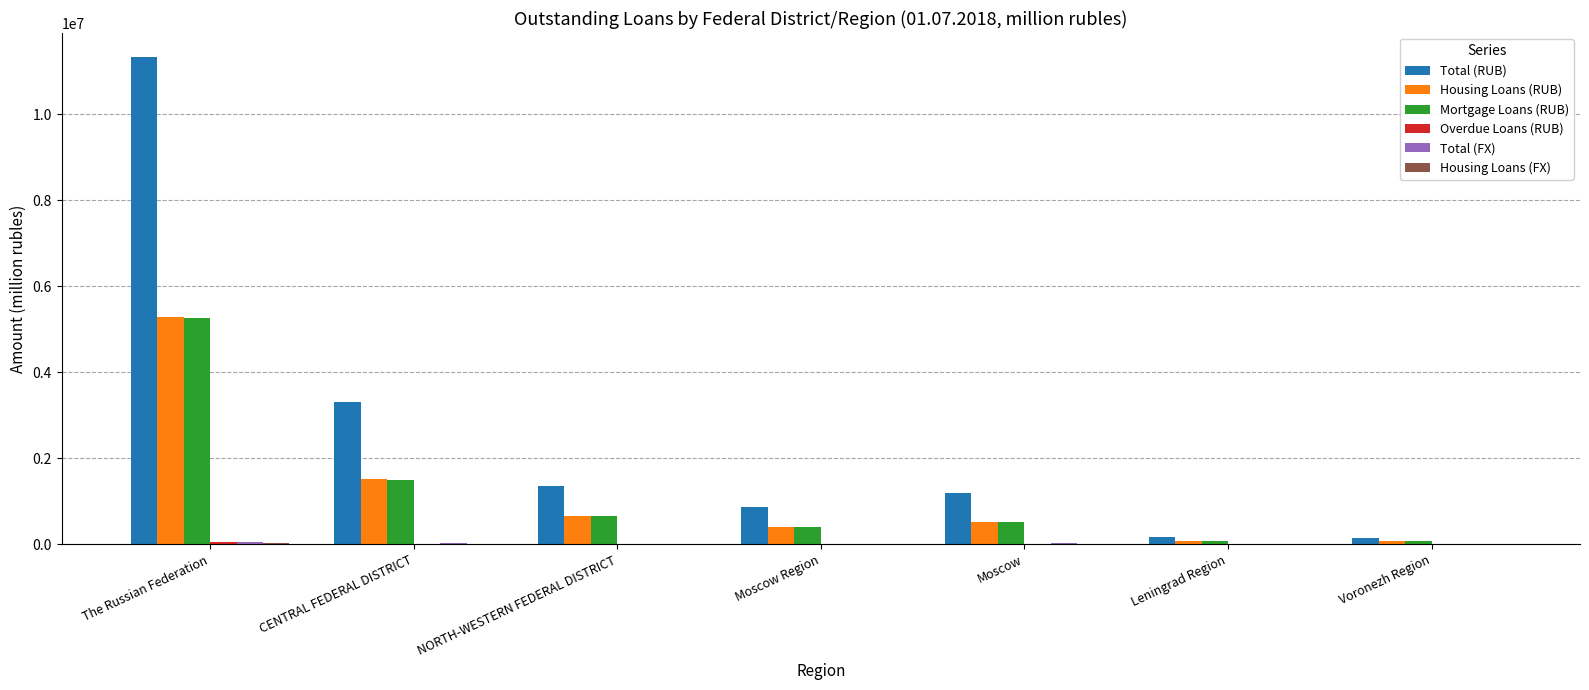

Is it true that Total (RUB) equals 1774980 at NORTH-WESTERN FEDERAL DISTRICT?

False